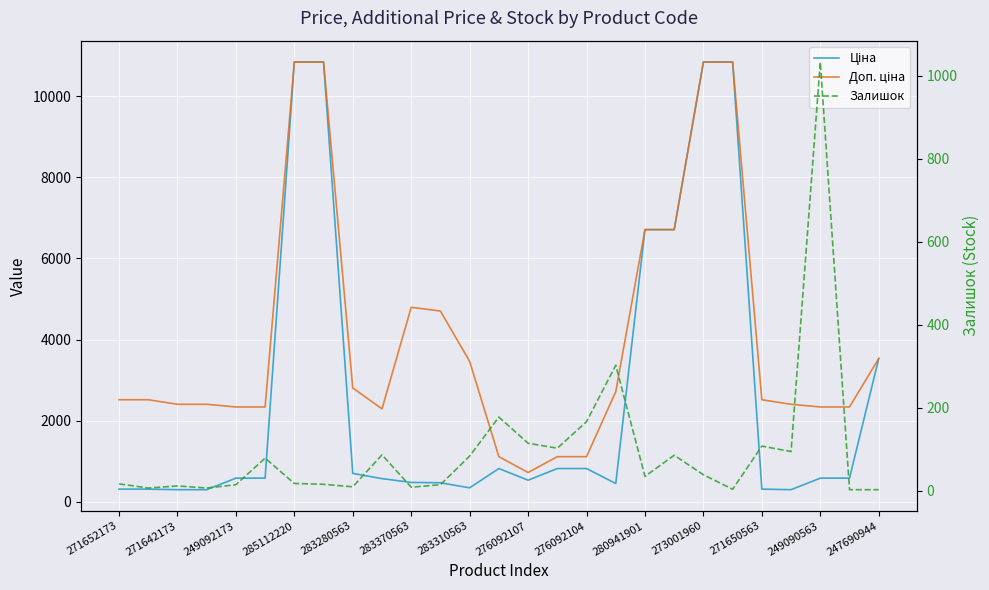

True or false: Залишок and Доп. ціна cross at least once.

False